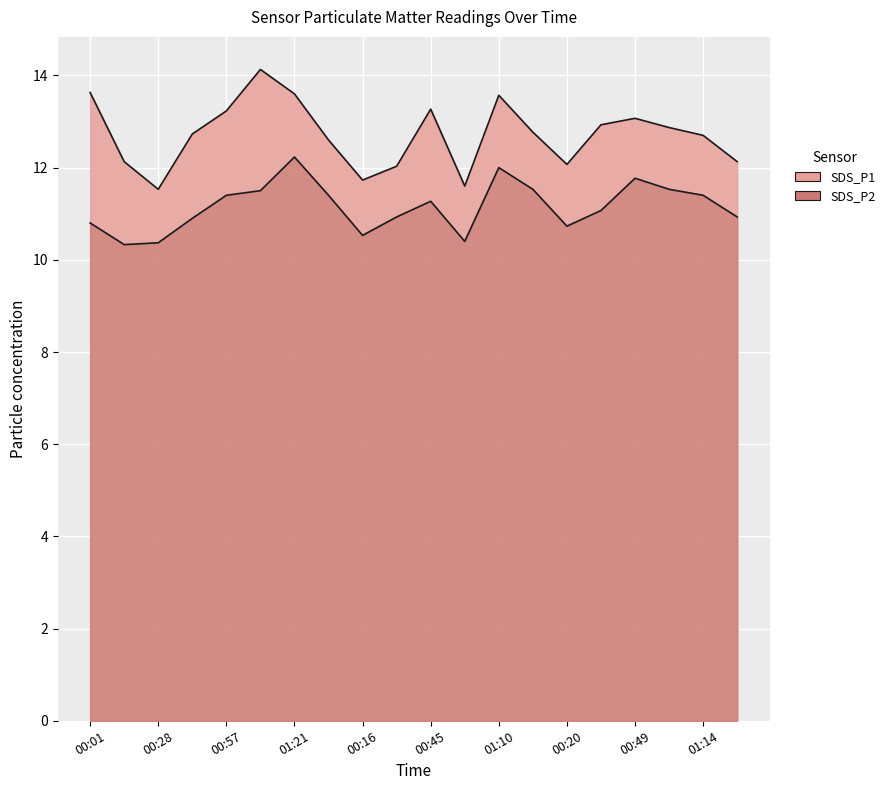

What is the sum of the SDS_P2 values at 01:03 and 00:59?

21.9